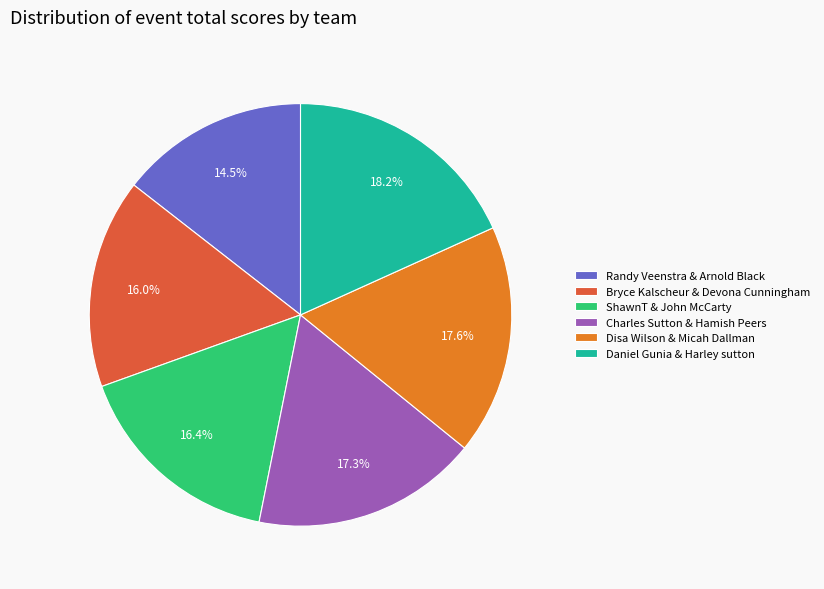

Do Daniel Gunia & Harley sutton and ShawnT & John McCarty together represent more than half of the pie?

No